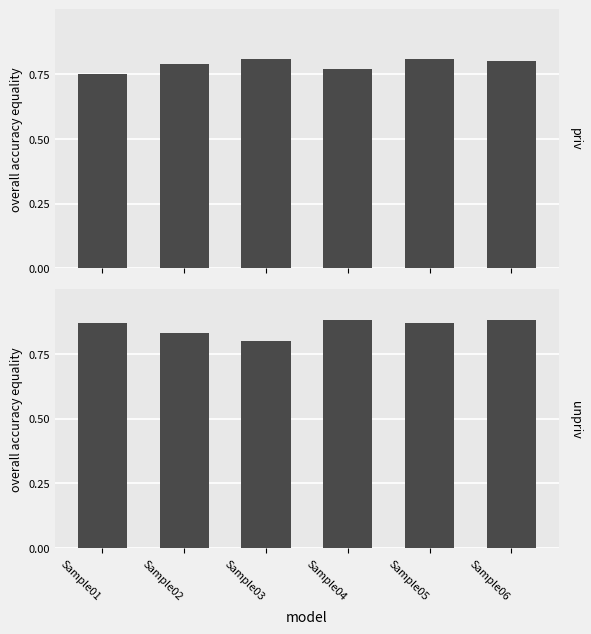

Where is unpriv nearest to the value 0?

Sample03